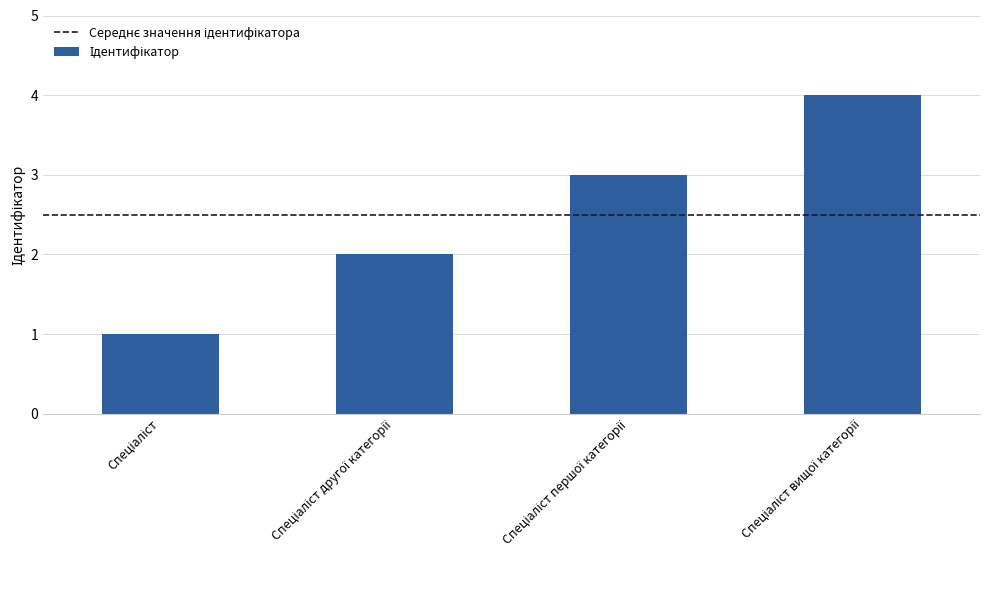

What is the greatest value displayed?

4